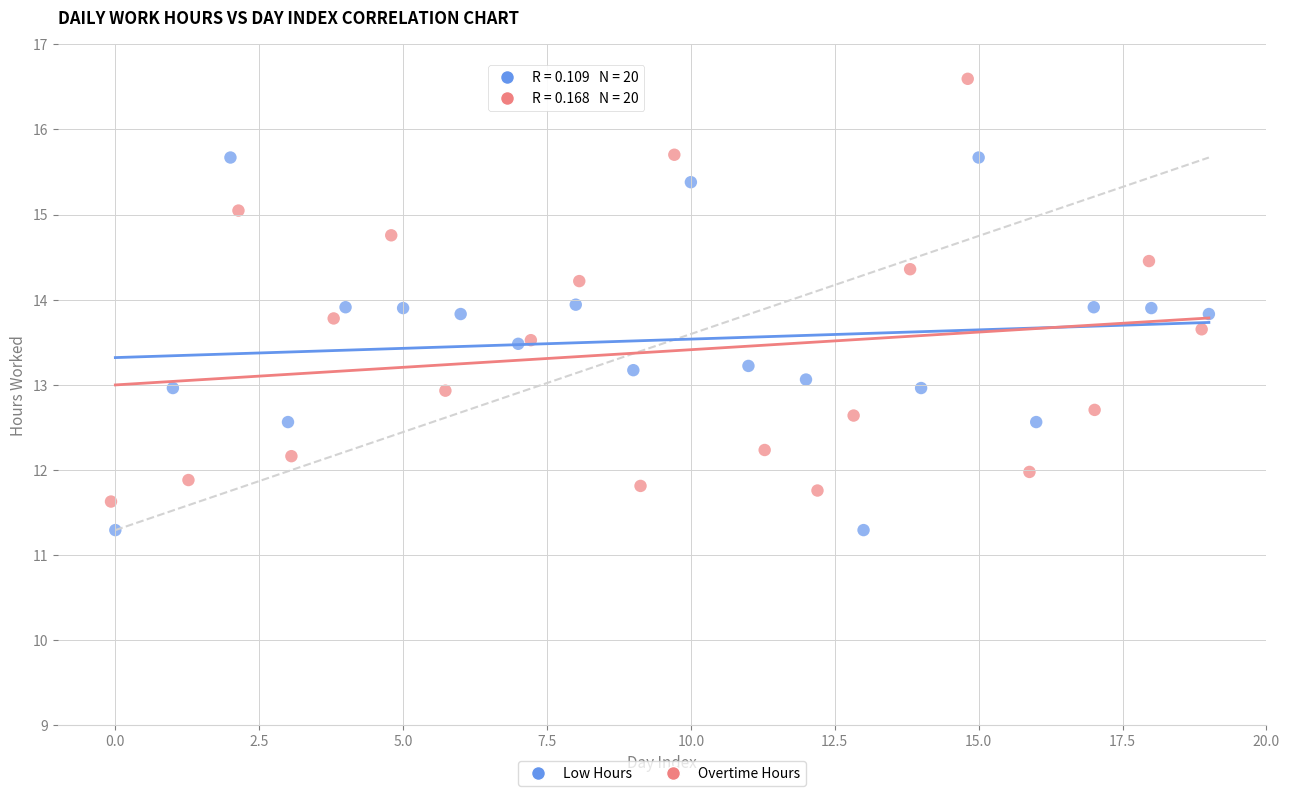

What are all the series names shown in the legend?

Low Hours, Overtime Hours